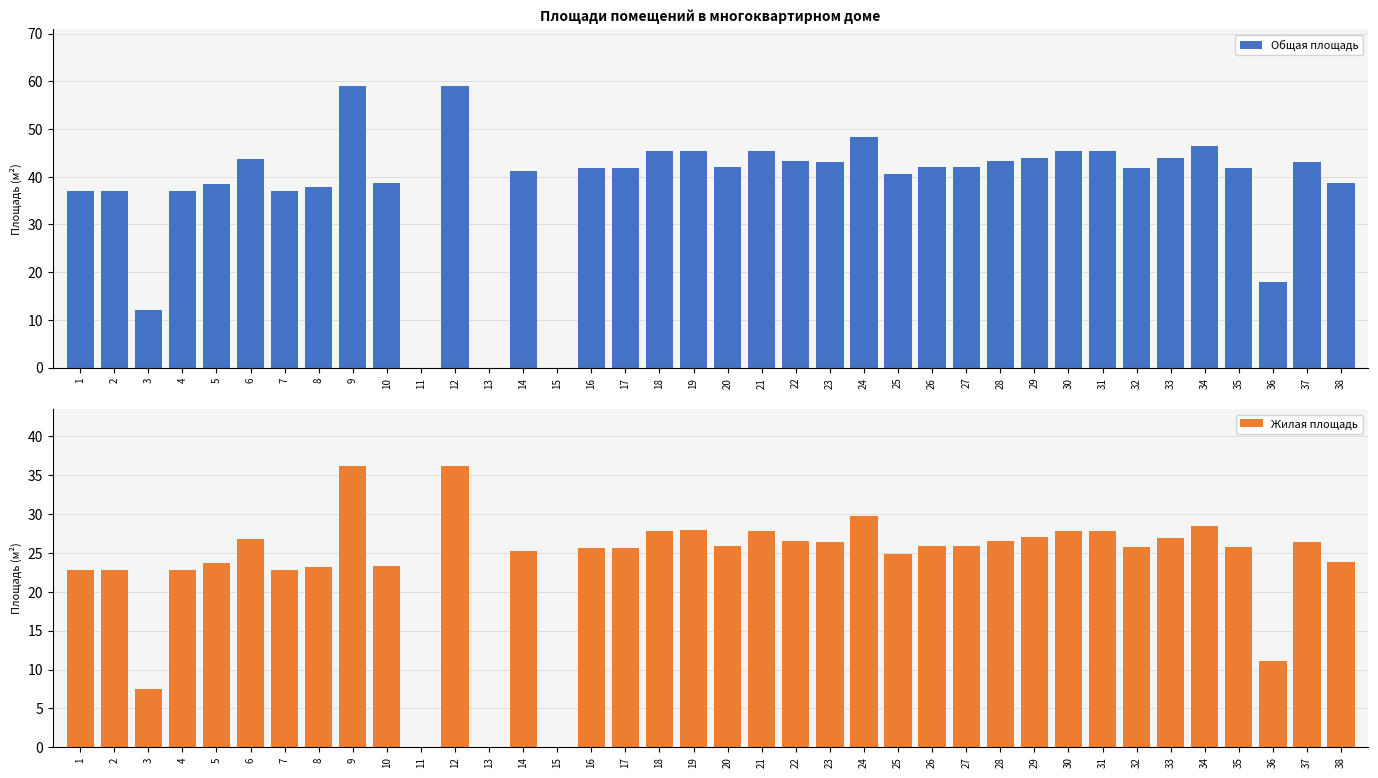

Count the number of data series in this chart.

2